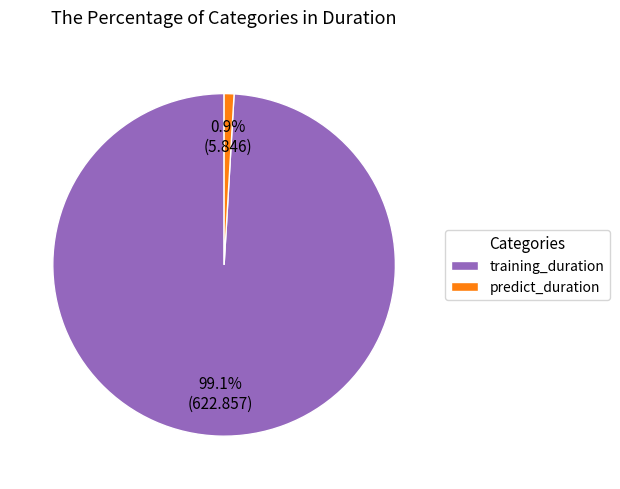

What is the ratio of the value at training_duration to the value at predict_duration?

106.5